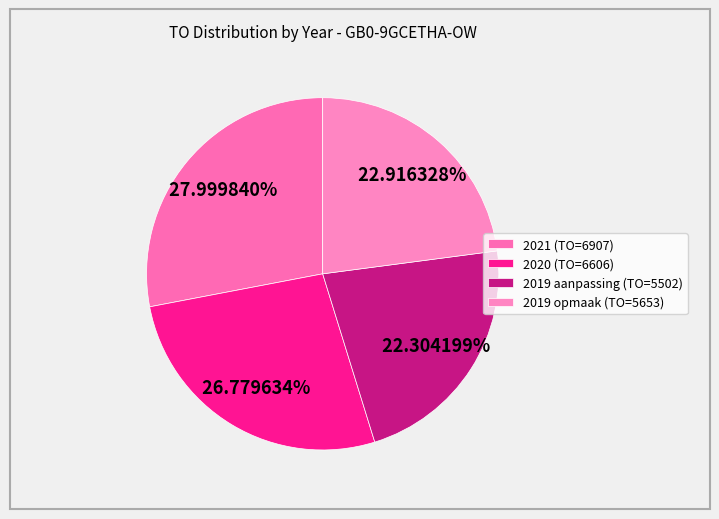

Which slice is the largest?

2021 (TO=6907)